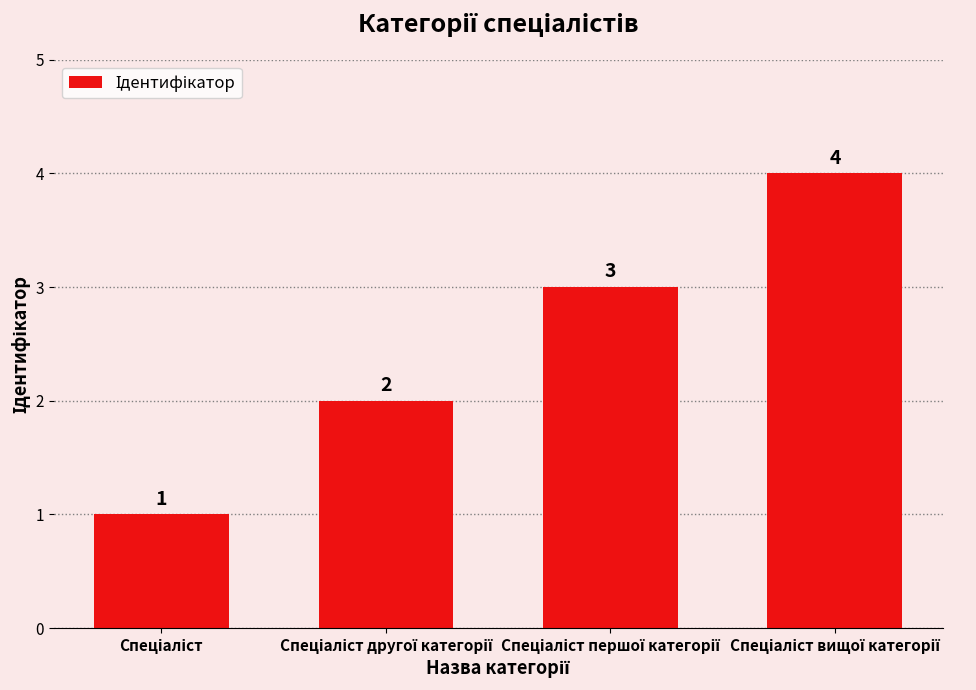

Count the values in the range 2 to 4.

3